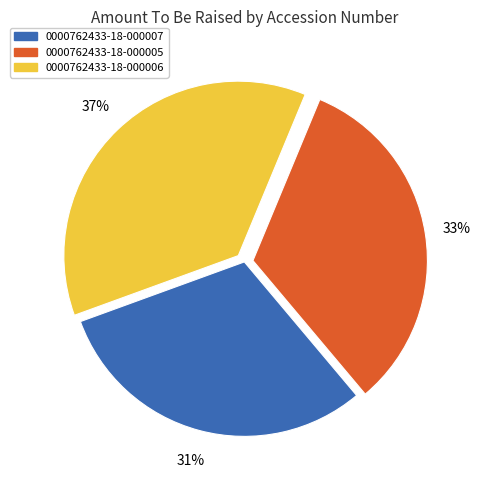

What is the ratio of the value at 0000762433-18-000006 to the value at 0000762433-18-000005?

1.1